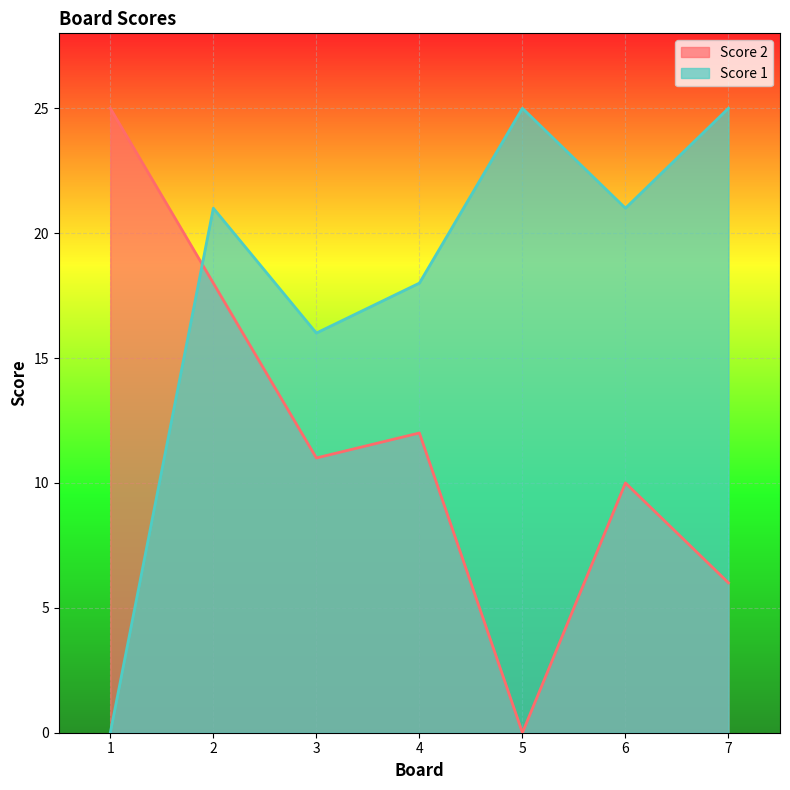

What is the difference between the maximum and minimum values in the Score 2 series?

25